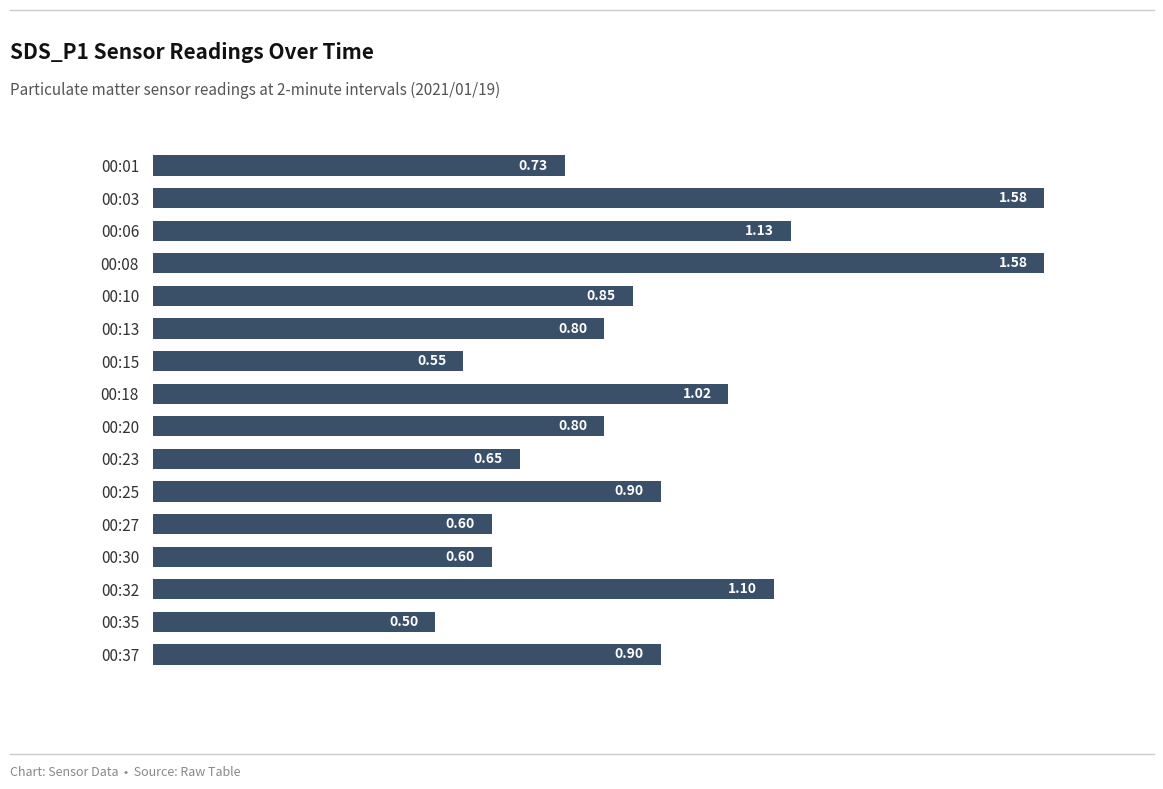

Which has a higher value, 00:08 or 00:10?

00:08